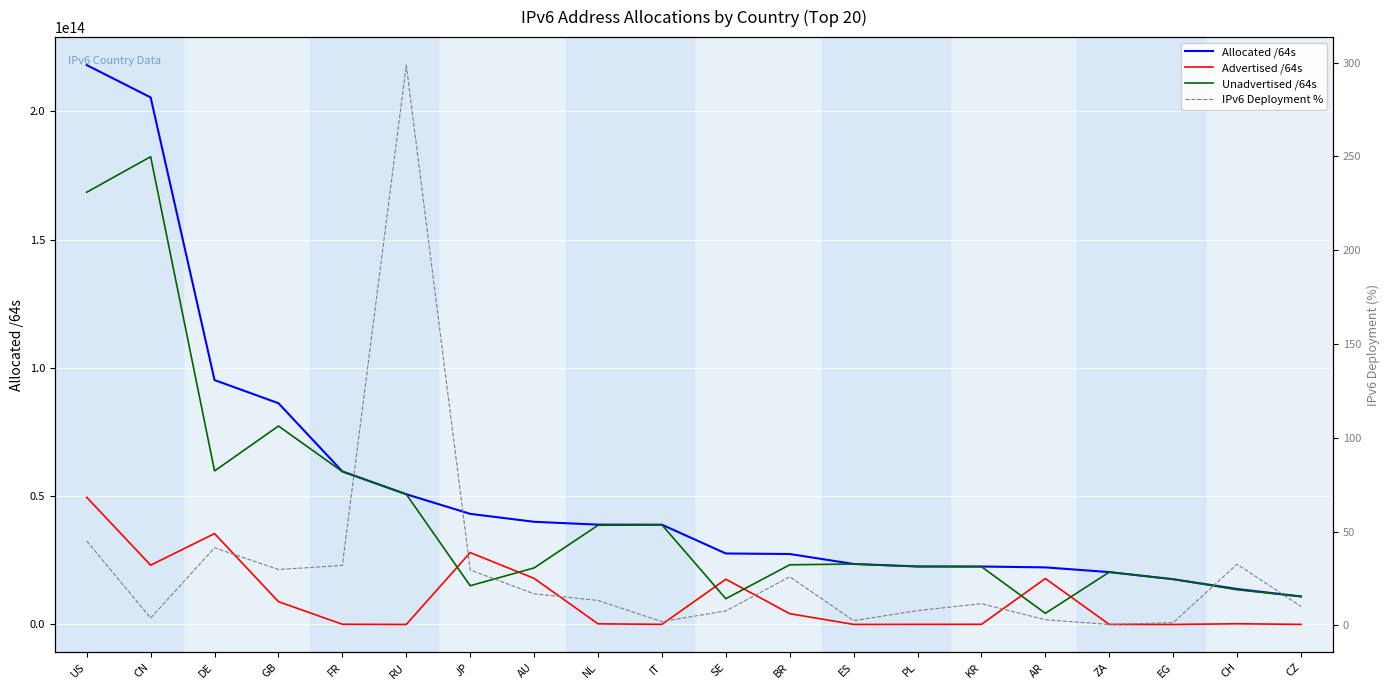

Is the value of Allocated /64s at AU greater than the value of Unadvertised /64s at SE?

Yes